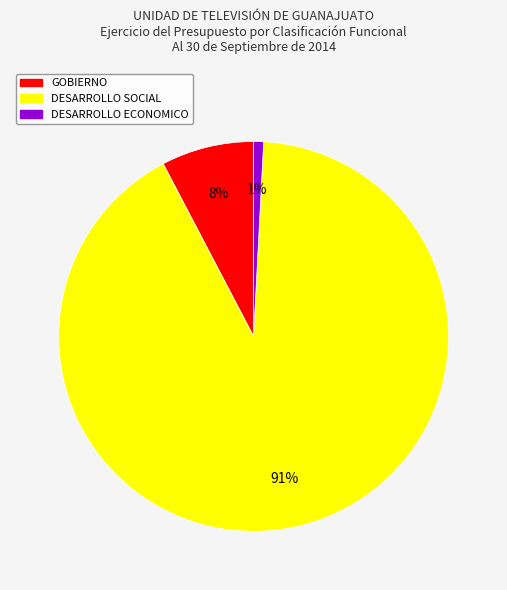

To the nearest percent, what is the average slice percentage?

33%